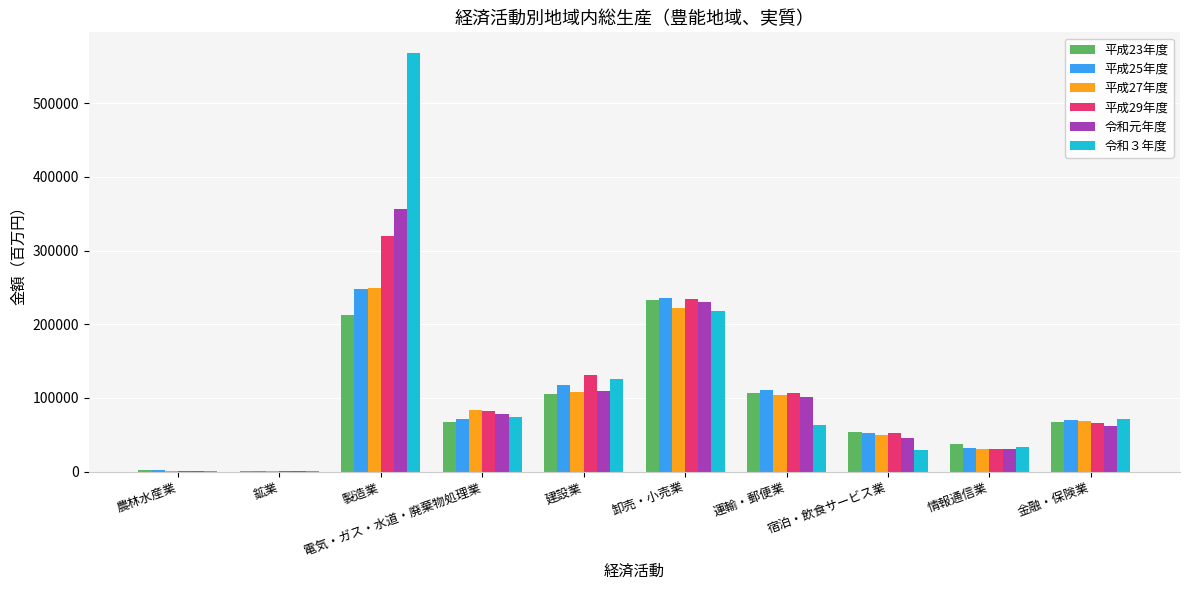

Which label corresponds to the largest value in the chart?

製造業